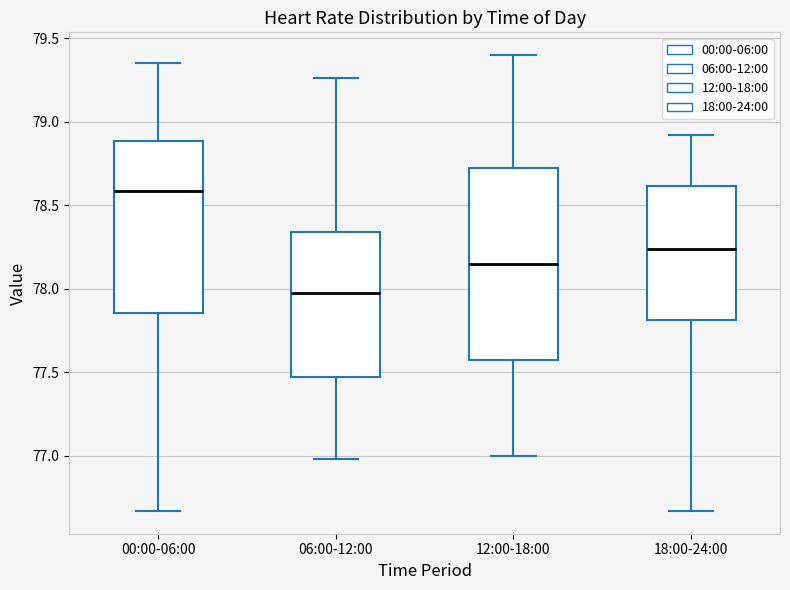

Reading left to right, read every box against the y-axis: the position of its median line, the range the box covers, and the ends of its whiskers. The values are not printed on the chart, so give them approximately, as read against the axis.

00:00-06:00: median 78.60, box 77.85 to 78.90, whiskers 76.65 to 79.35
06:00-12:00: median 78.00, box 77.50 to 78.35, whiskers 77.00 to 79.25
12:00-18:00: median 78.15, box 77.60 to 78.75, whiskers 77.00 to 79.40
18:00-24:00: median 78.25, box 77.80 to 78.60, whiskers 76.65 to 78.90